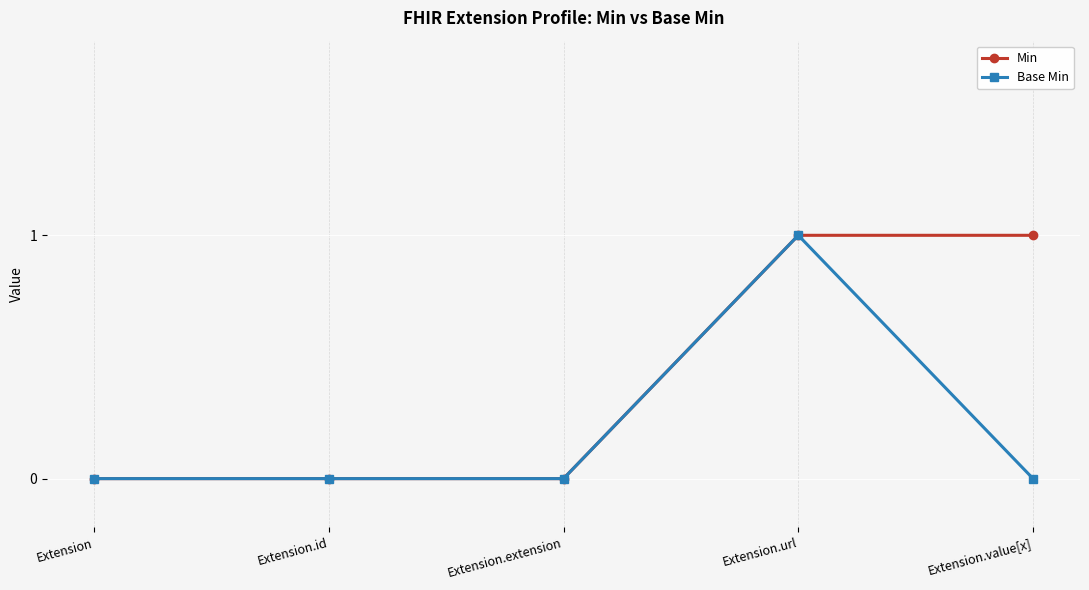

What is the difference between the maximum and minimum values in the Base Min series?

1